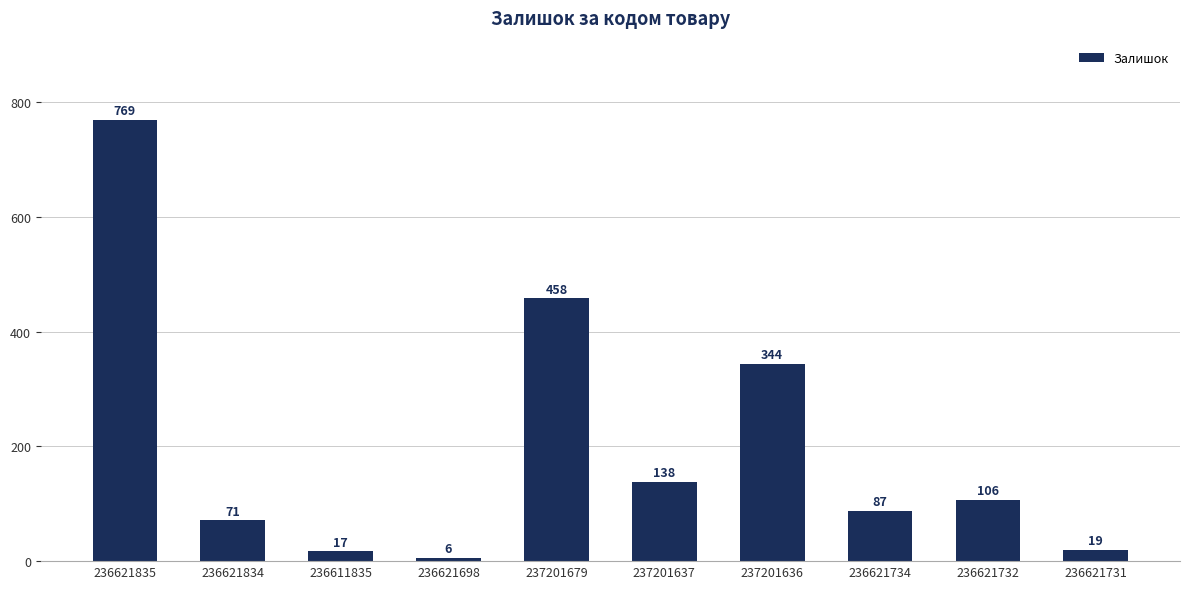

The chart shows a value of 458 at 237201679. True or false?

True